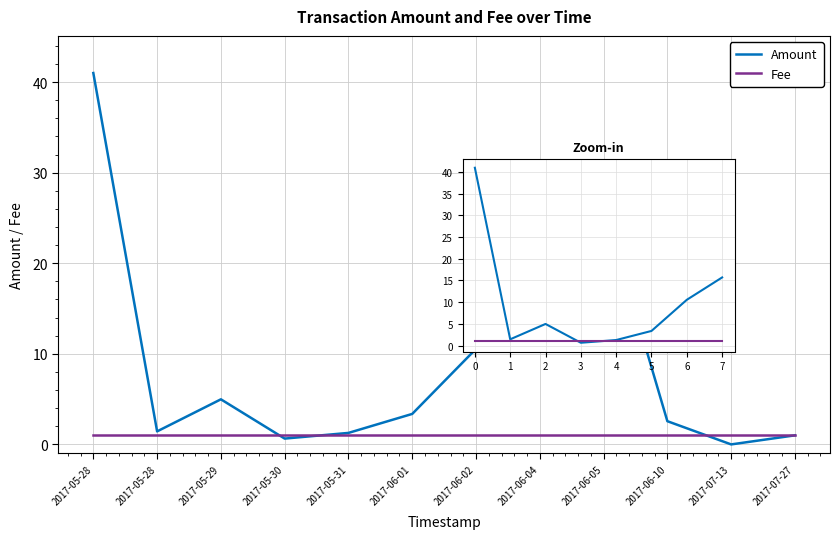

What are all the series names shown in the legend?

Amount, Fee